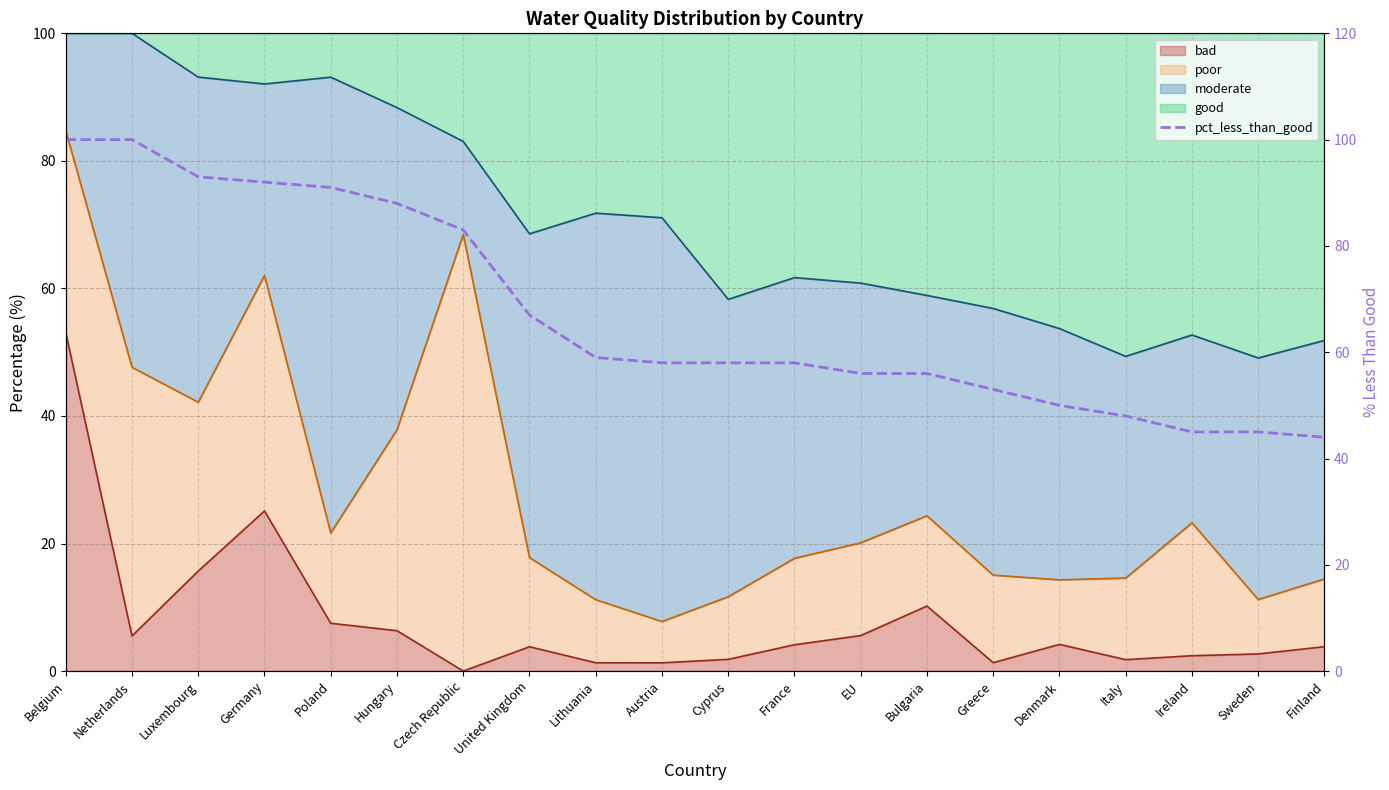

List the labels in order of value, smallest first.

Finland, Ireland, Sweden, Italy, Denmark, Greece, EU, Bulgaria, Austria, Cyprus, France, Lithuania, United Kingdom, Czech Republic, Hungary, Poland, Germany, Luxembourg, Belgium, Netherlands